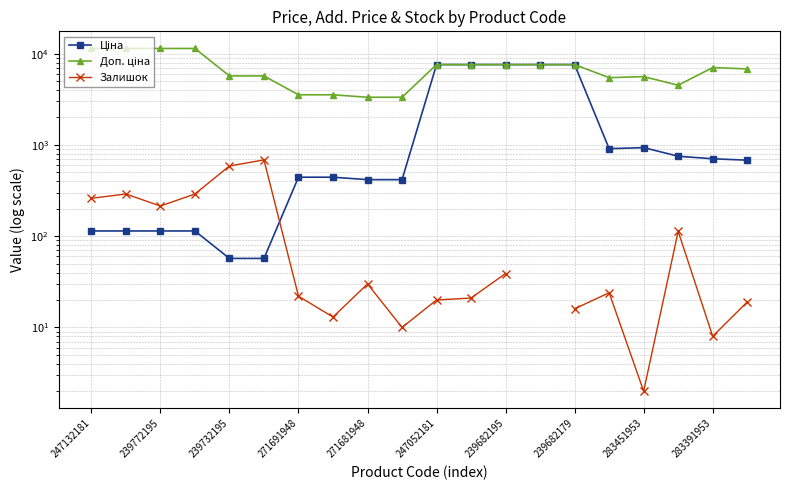

The Залишок series shows 20.0 at 247052181. True or false?

True